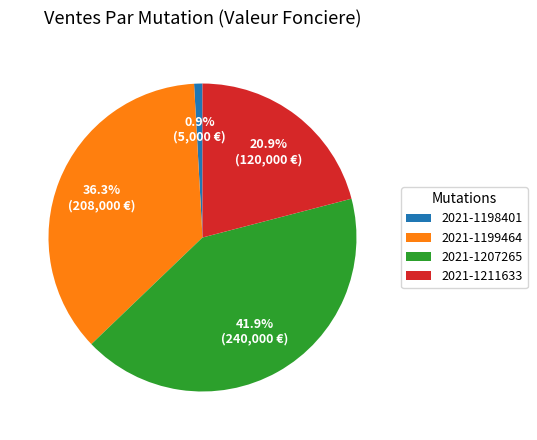

Count the number of slices in the pie.

4